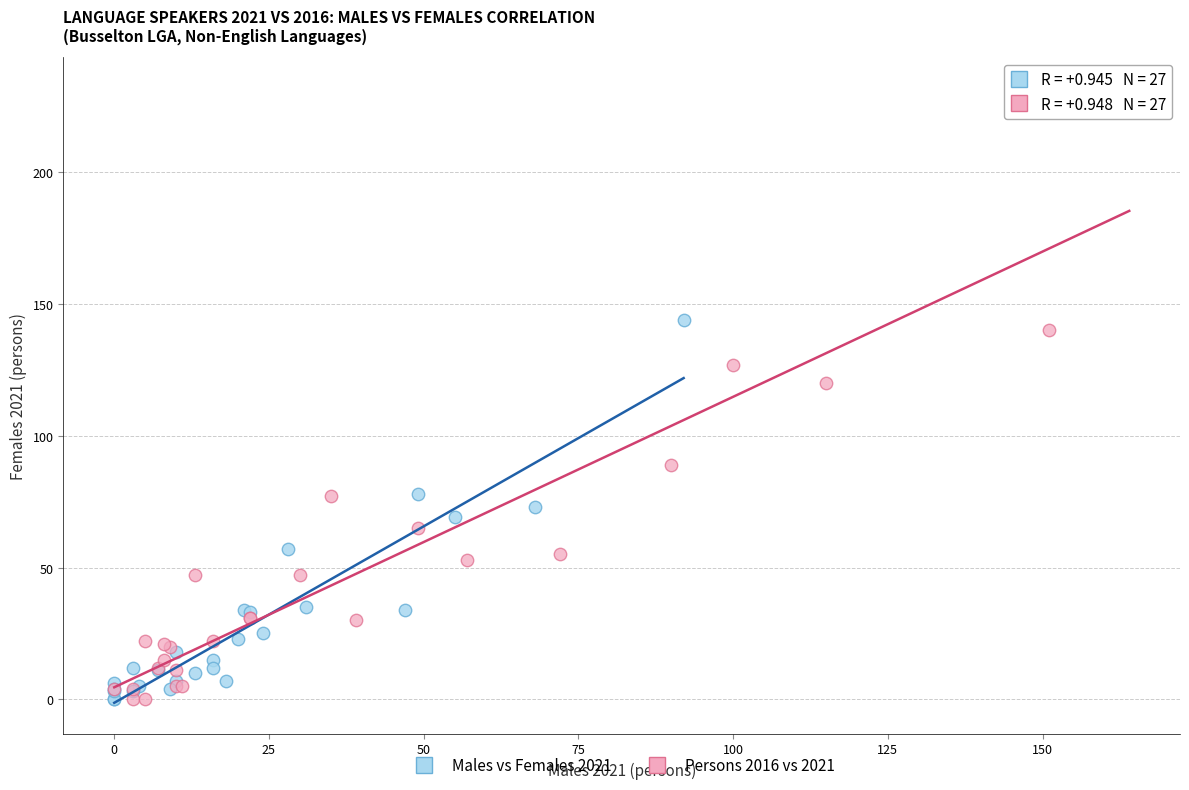

Which series has the widest spread of Y values?

Persons 2016 vs 2021